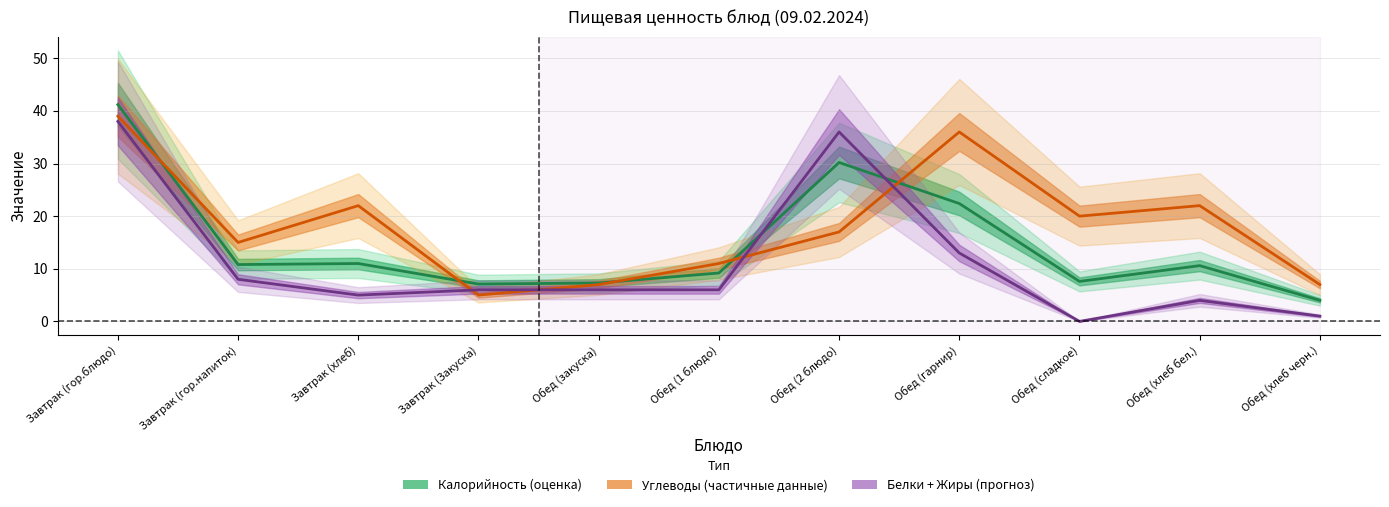

In Углеводы, how many points are lower than both neighbors (excluding endpoints)?

3